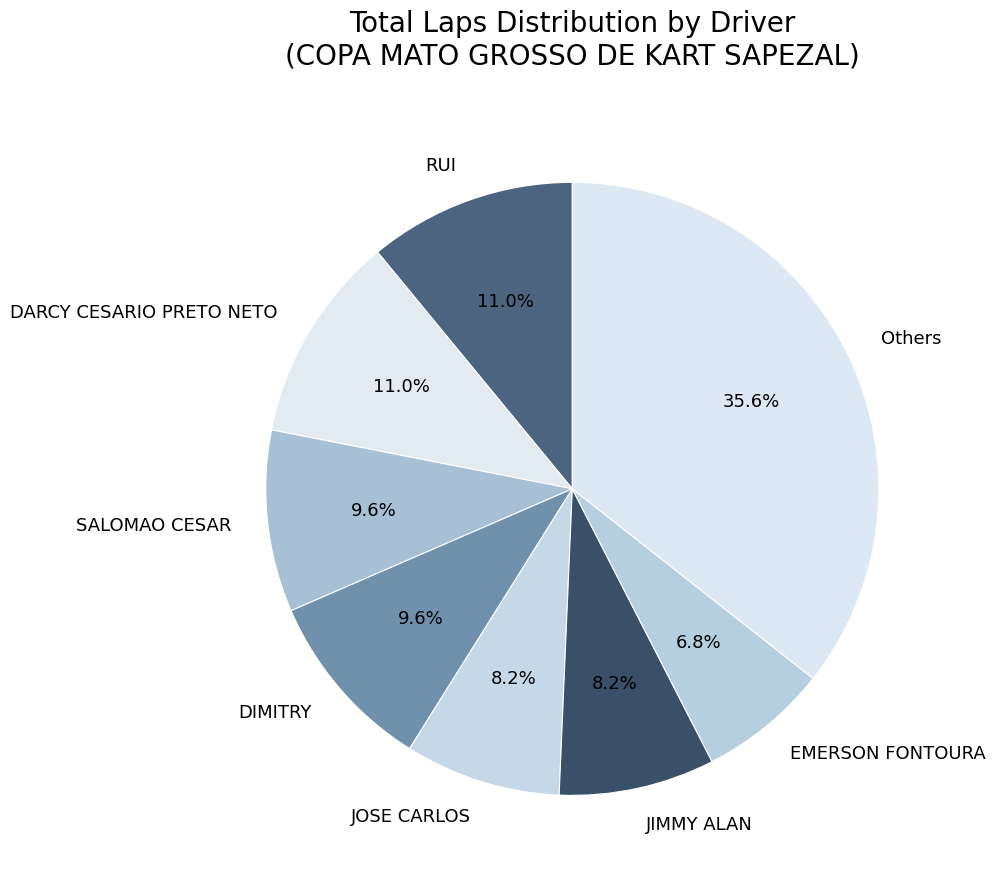

Is there a majority slice in this chart?

No